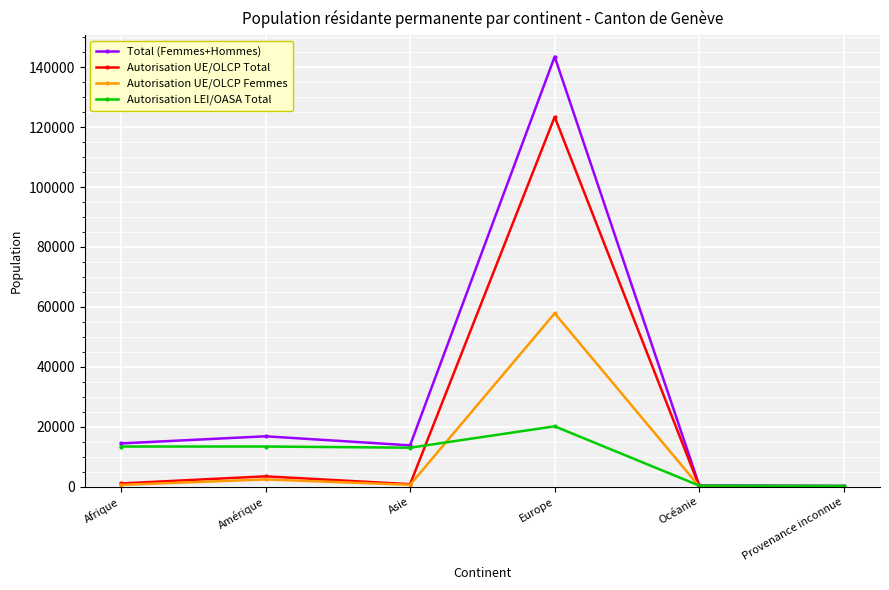

What are all the series names shown in the legend?

Total (Femmes+Hommes), Autorisation UE/OLCP Total, Autorisation UE/OLCP Femmes, Autorisation LEI/OASA Total